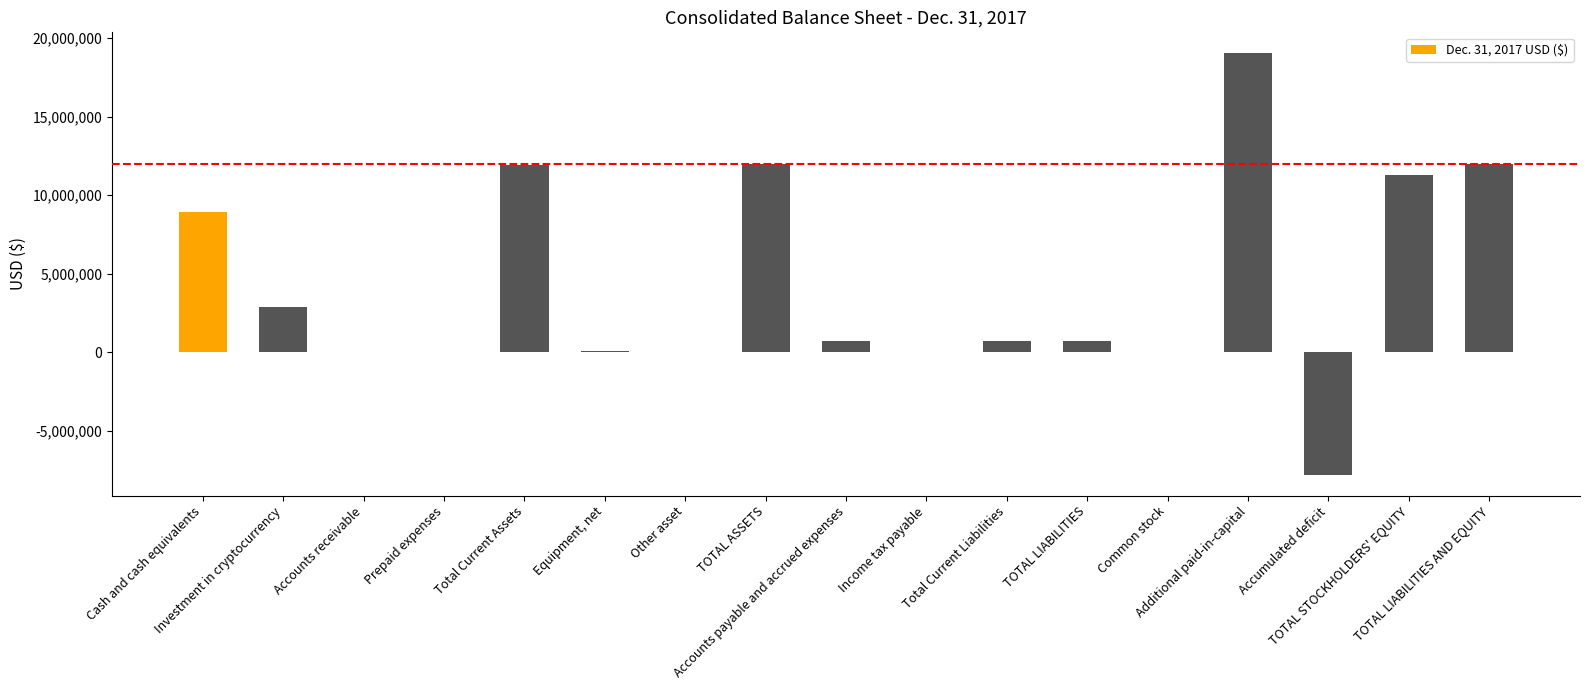

At which category does the chart reach its peak across all series?

Additional paid-in-capital